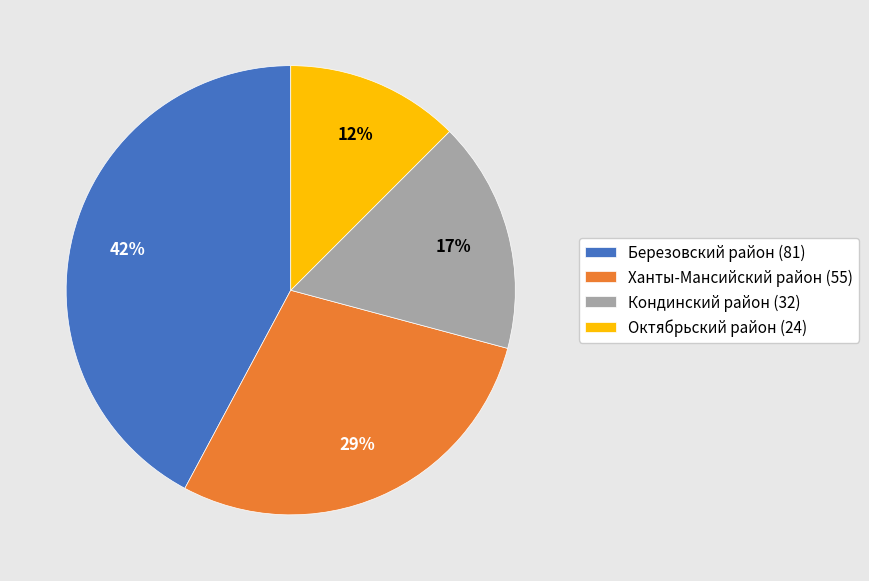

Is Березовский район (81) the majority of the pie?

No